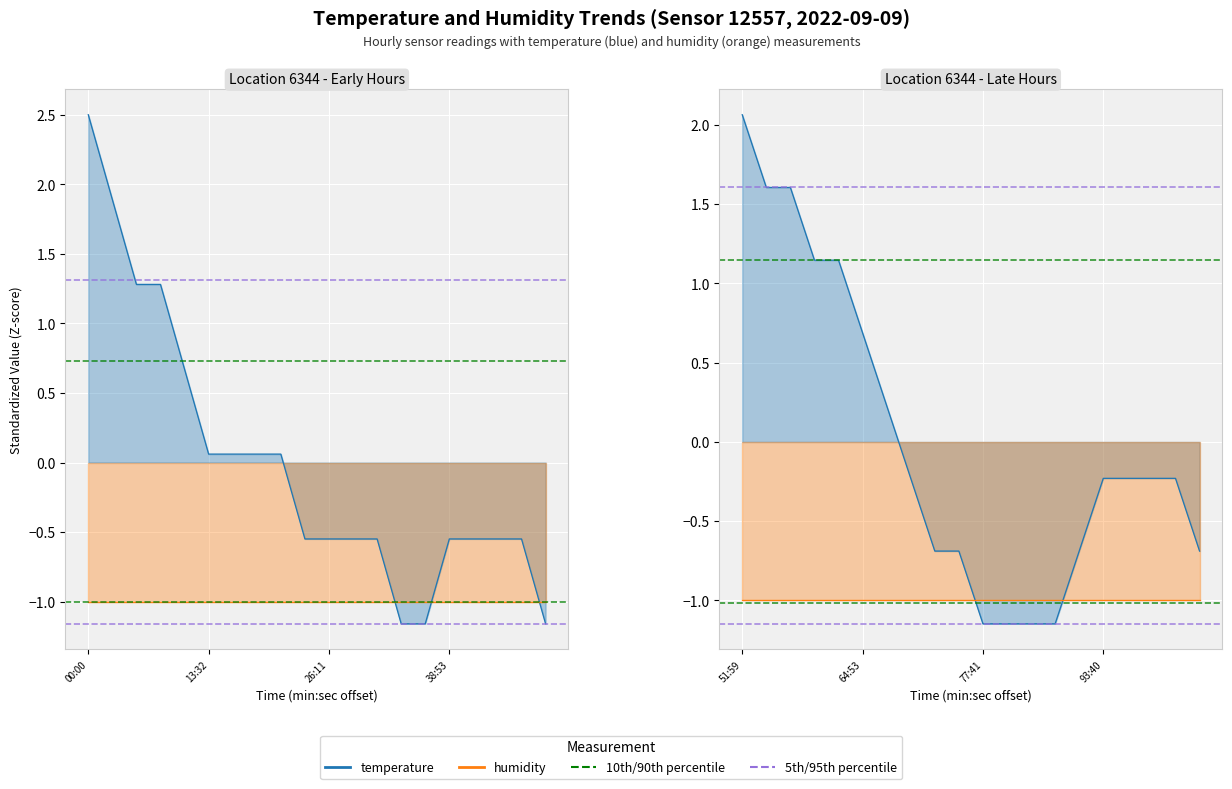

How many lines are shown in the chart?

2